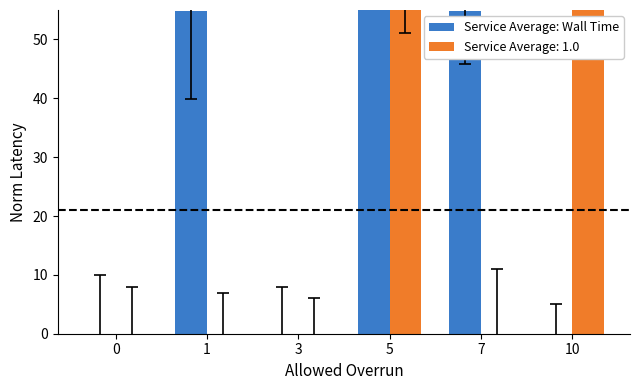

The chart shows a value of 54.8 at 1. True or false?

True